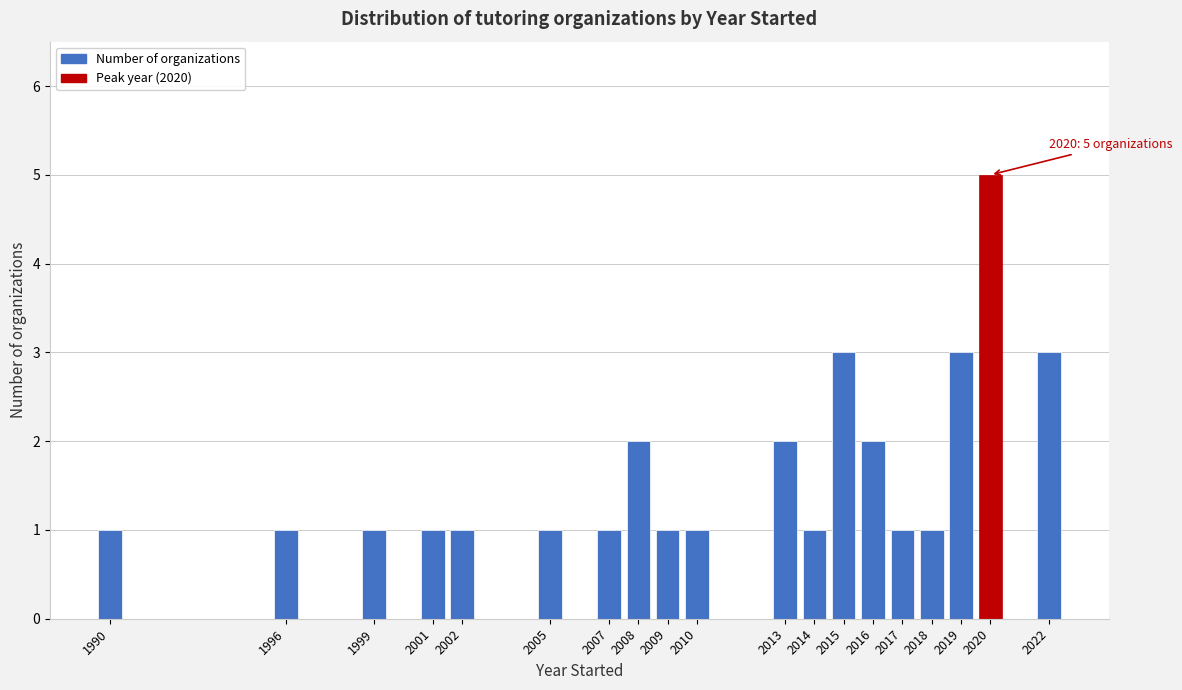

Reading right to left, transcribe all the data shown in this chart.

3	5	3	1	1	2	3	1	2	1	1	2	1	1	1	1	1	1	1